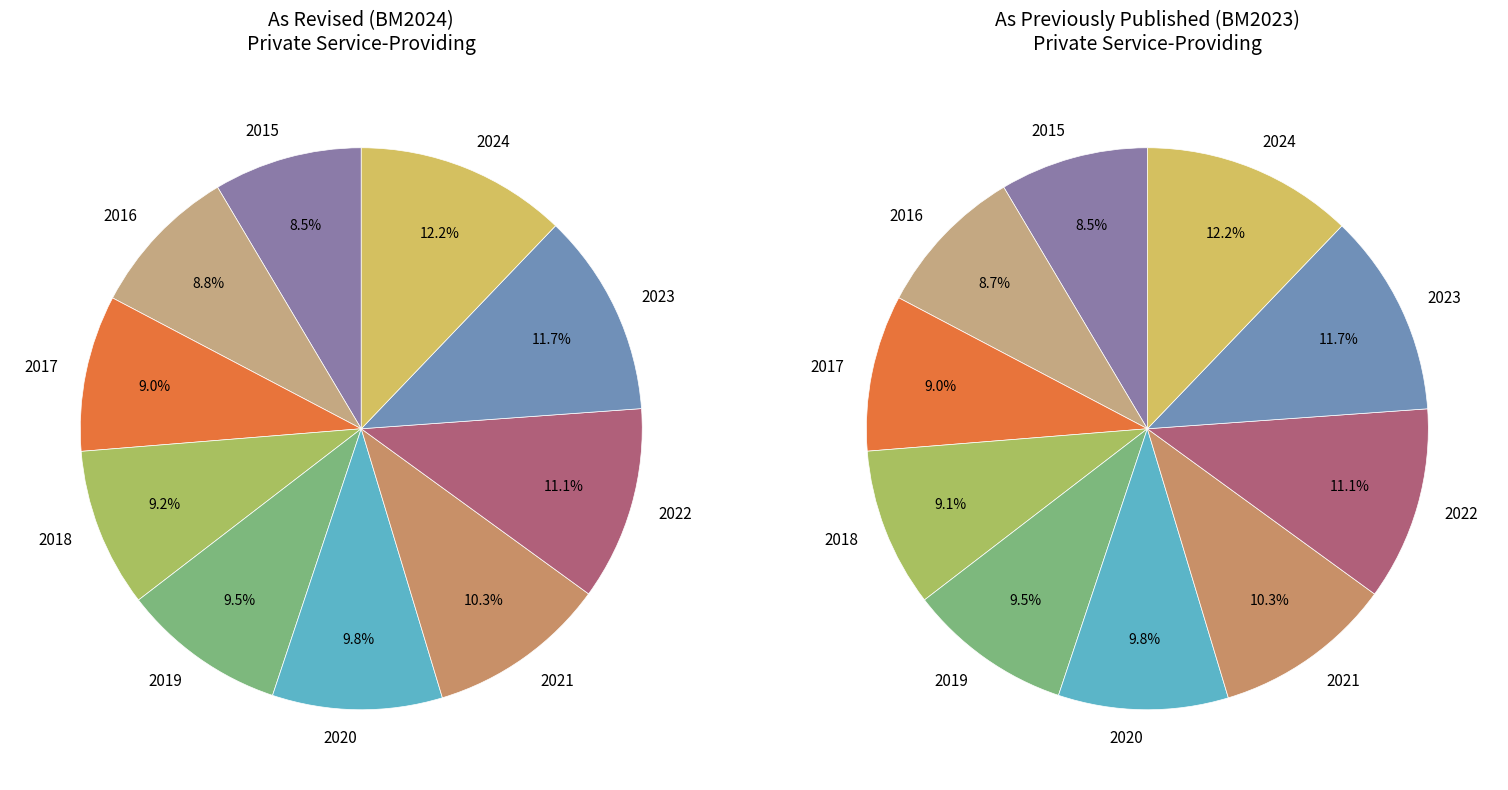

Is the sum of 2024 and 2019 greater than half?

No